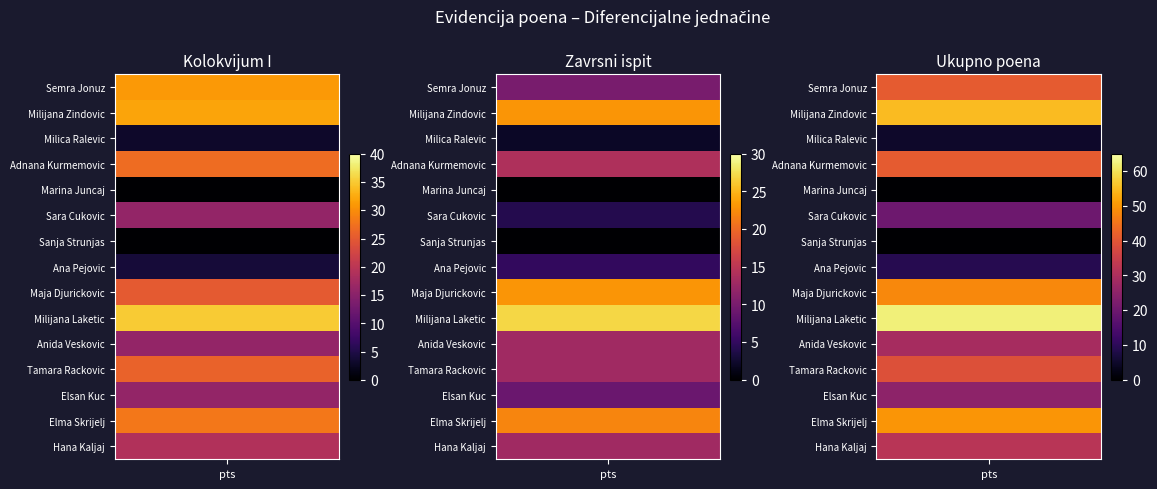

The Anida Veskovic series shows 6 at 1. True or false?

False